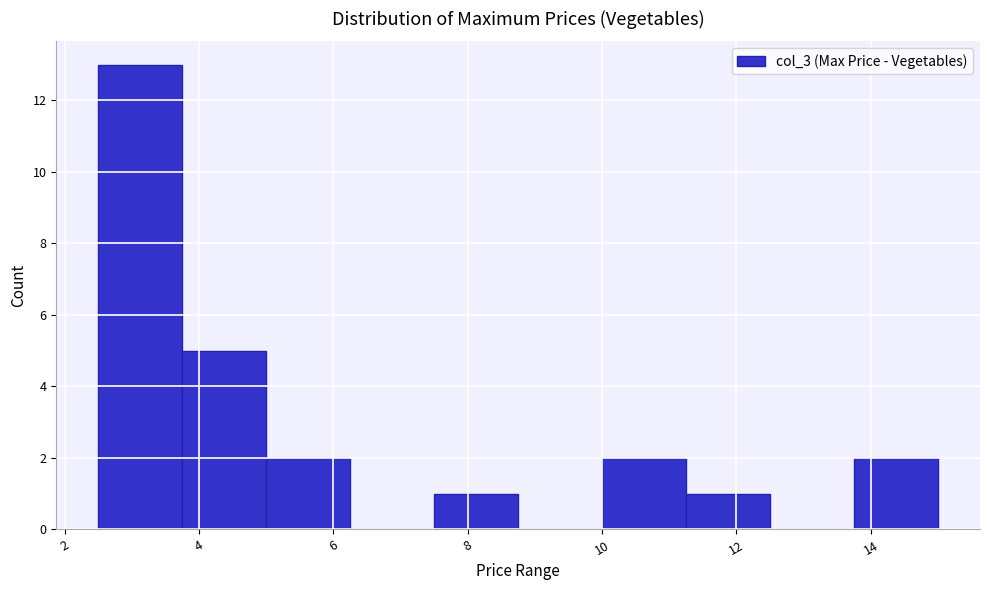

Over which range of the x-axis is the bar tallest?

2.50 to 3.75